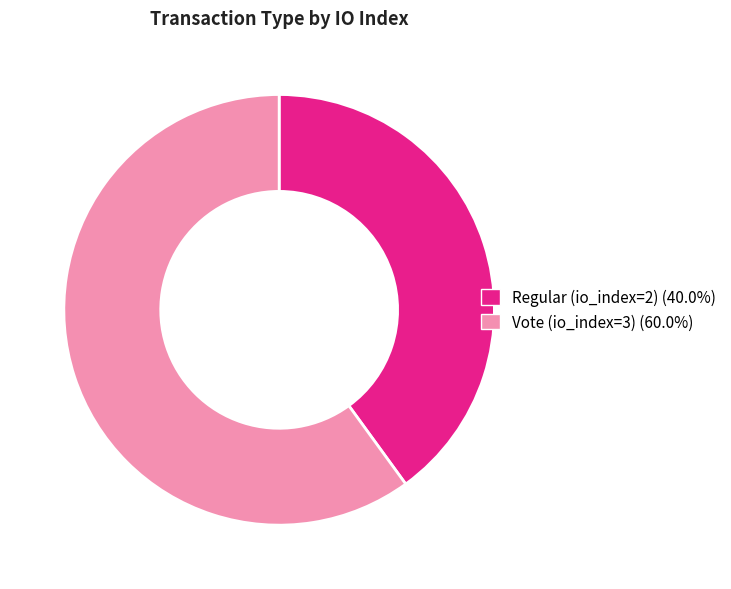

Count the number of slices in the pie.

2